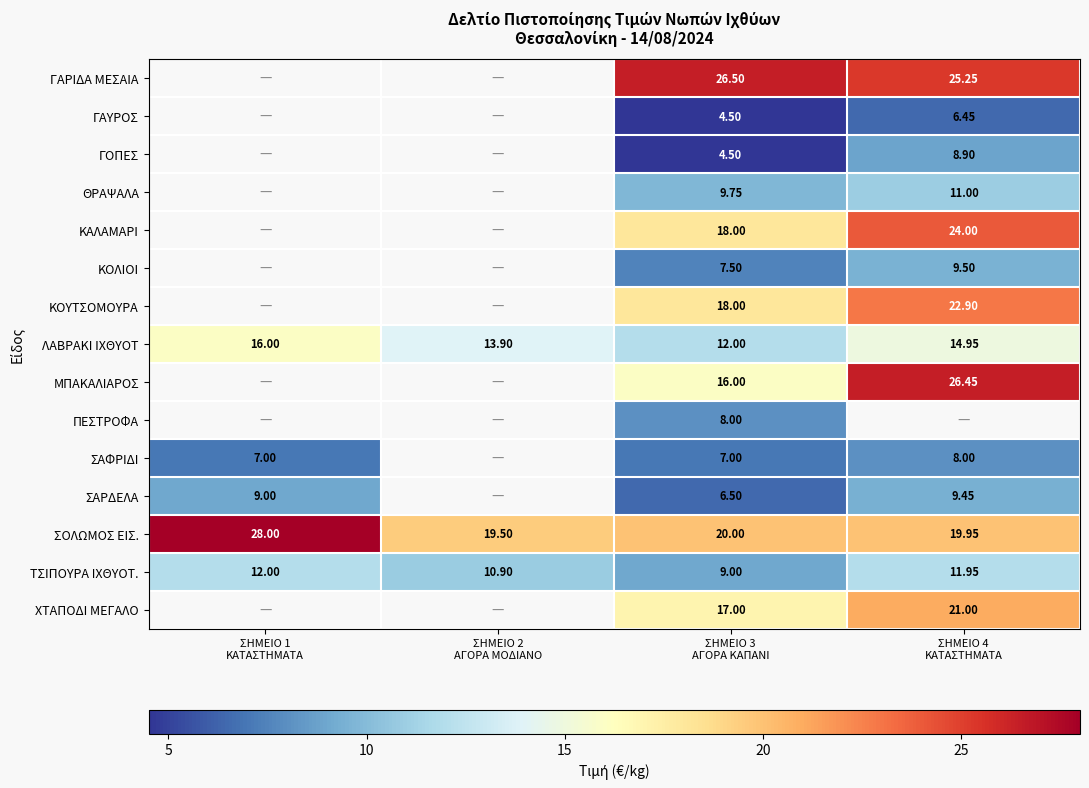

Between ΣΗΜΕΙΟ 2
ΑΓΟΡΑ ΜΟΔΙΑΝΟ and ΣΗΜΕΙΟ 1
ΚΑΤΑΣΤΗΜΑΤΑ, which is larger?

ΣΗΜΕΙΟ 1
ΚΑΤΑΣΤΗΜΑΤΑ